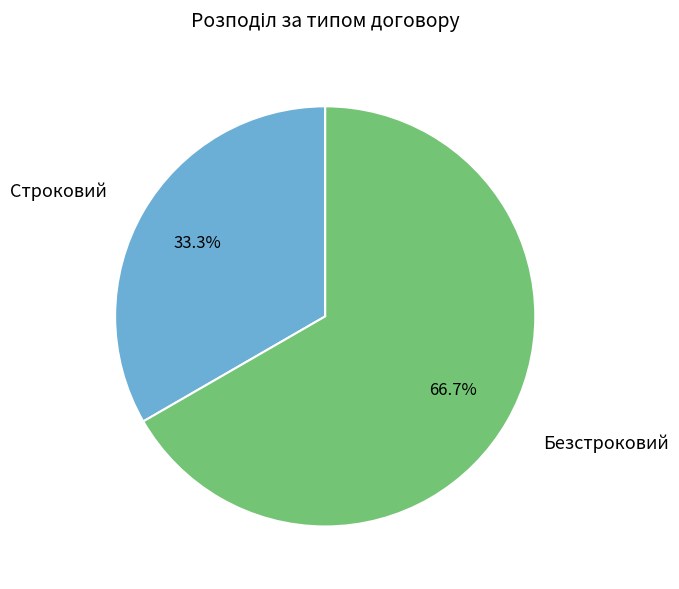

Is there any slice that represents more than half of the pie?

Yes